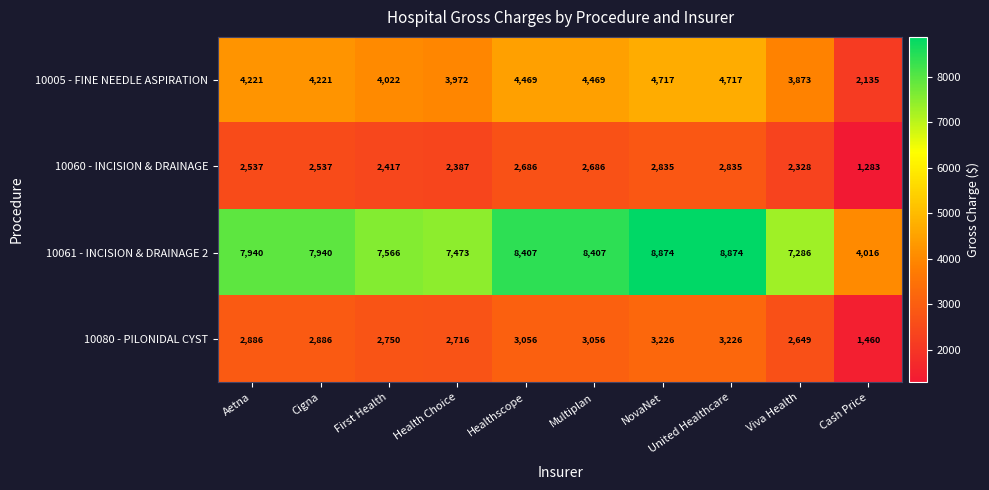

How many distinct data groups are displayed?

4